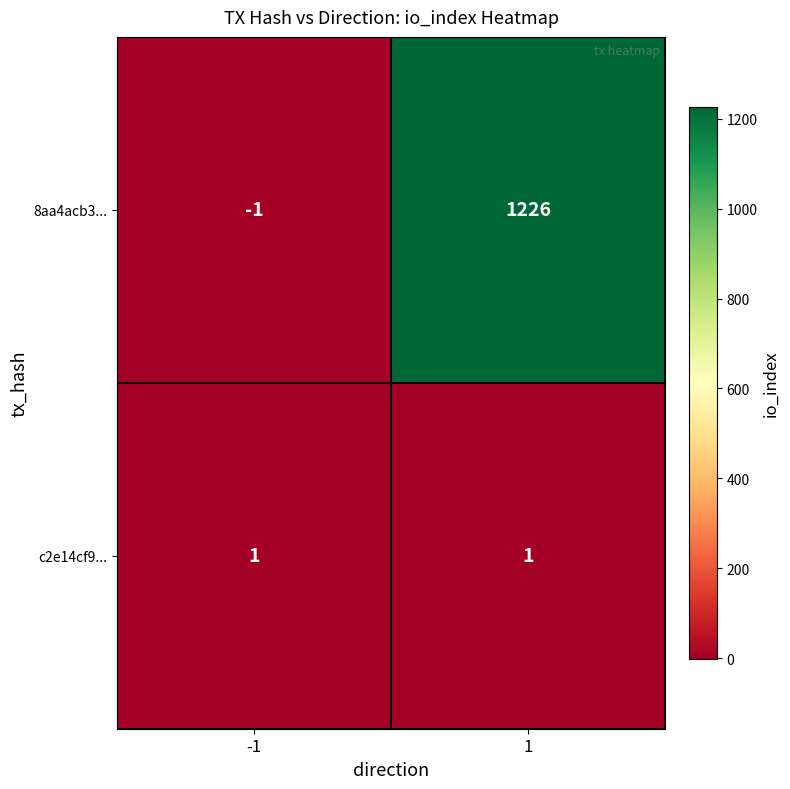

Count the number of categories in the chart.

2